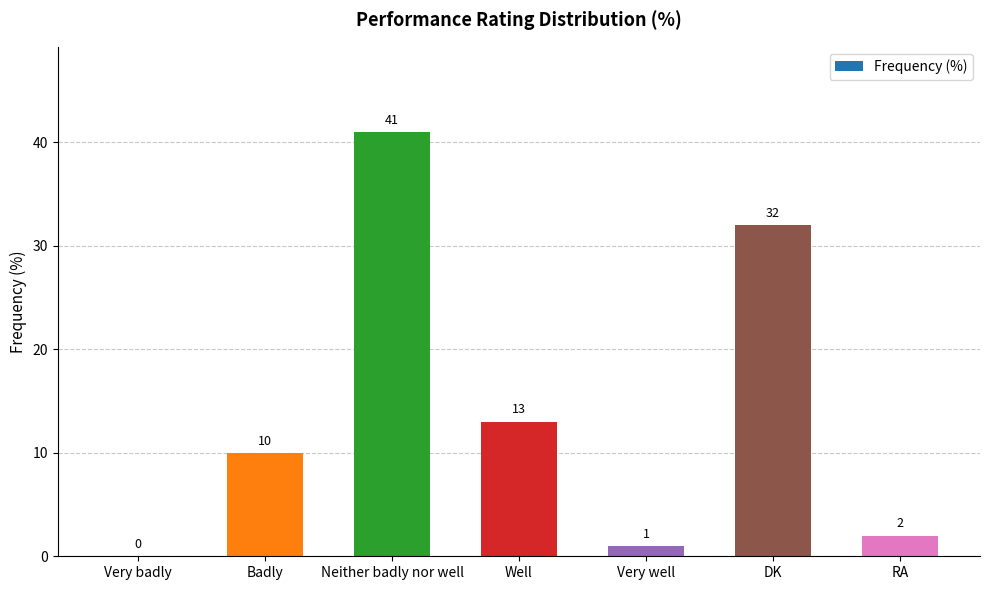

At which label is the value closest to 20?

Well